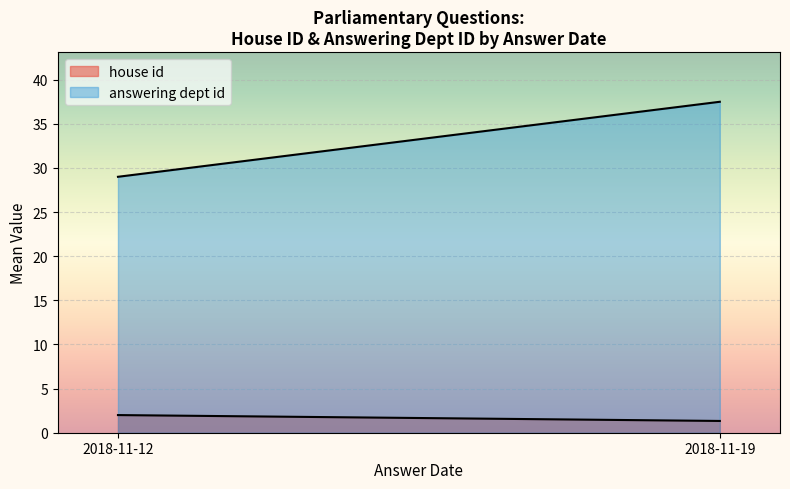

What is the approximate value of answering dept id at 2018-11-12, to the nearest 5?

30